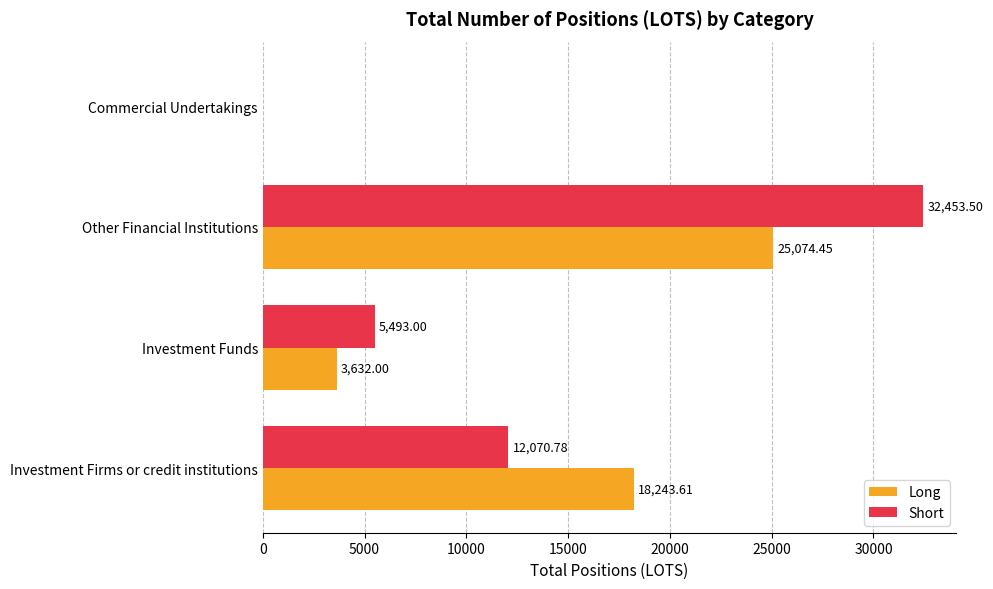

At which label is Long closest to 12537?

Investment Firms or credit institutions